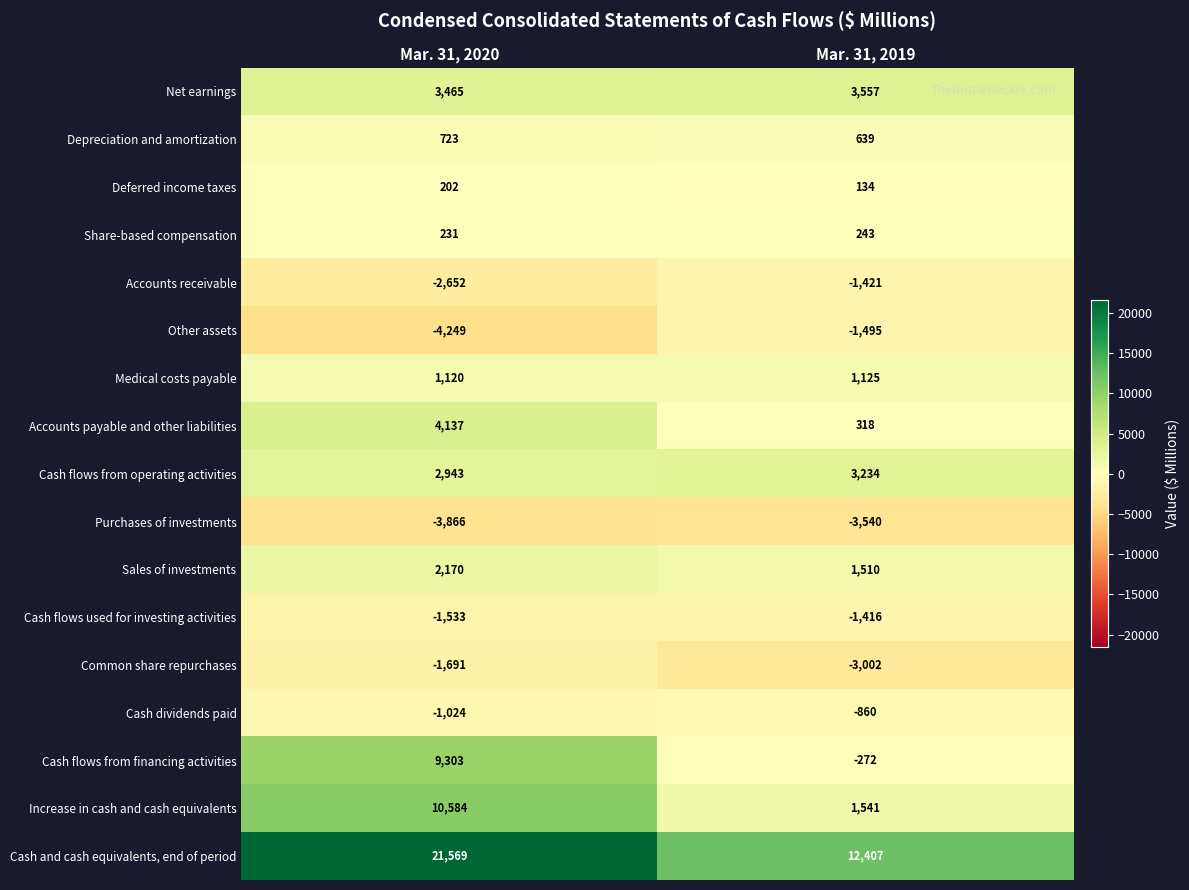

List the series in order of their peak value, lowest first.

Purchases of investments, Common share repurchases, Other assets, Accounts receivable, Cash flows used for investing activities, Cash dividends paid, Deferred income taxes, Share-based compensation, Depreciation and amortization, Medical costs payable, Sales of investments, Cash flows from operating activities, Net earnings, Accounts payable and other liabilities, Cash flows from financing activities, Increase in cash and cash equivalents, Cash and cash equivalents, end of period